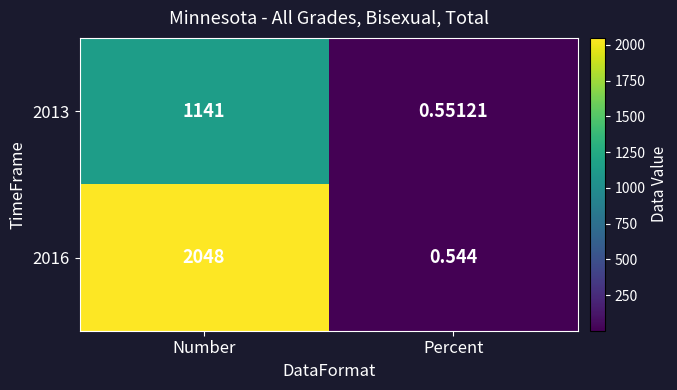

At which category does the chart reach its minimum across all series?

Percent